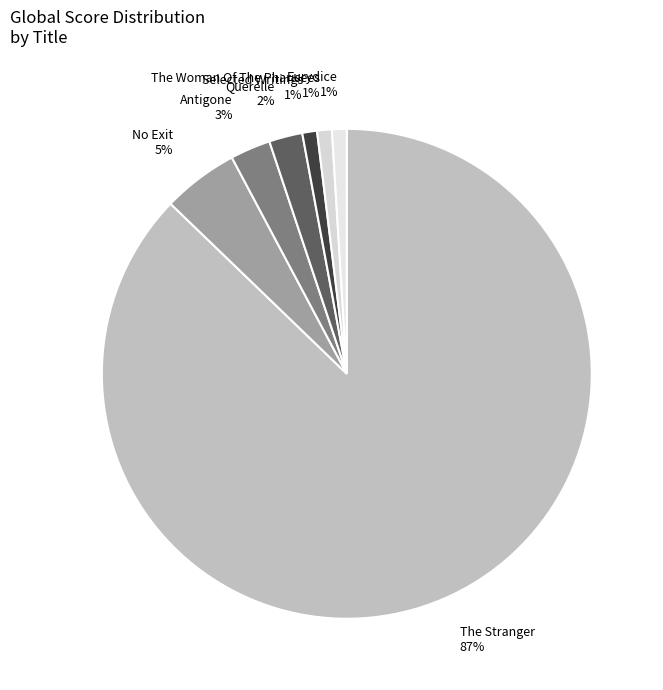

Does The Stranger represent more than half of the total?

Yes